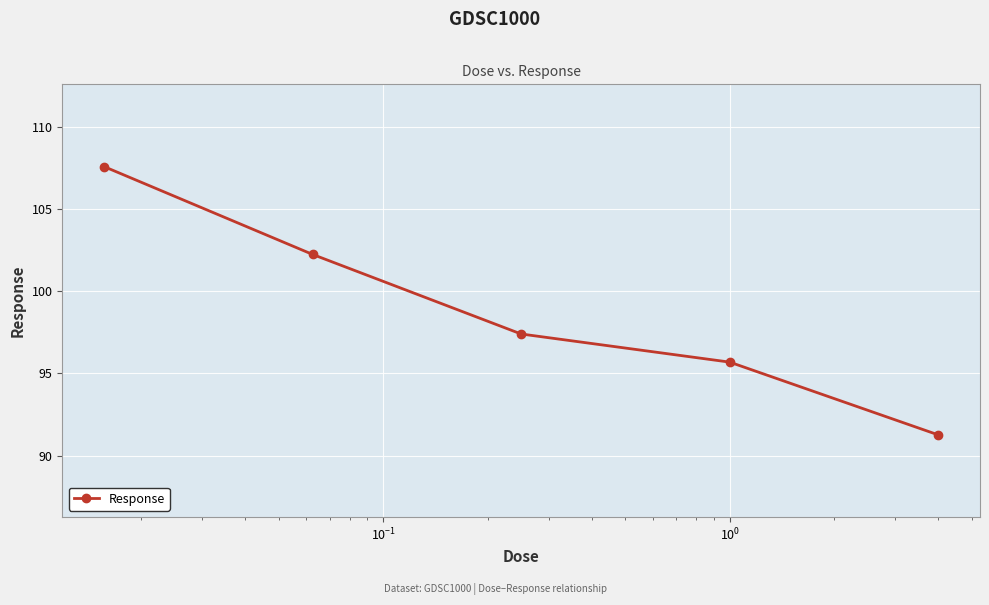

True or false: the data has more than 0 interior local peaks.

False